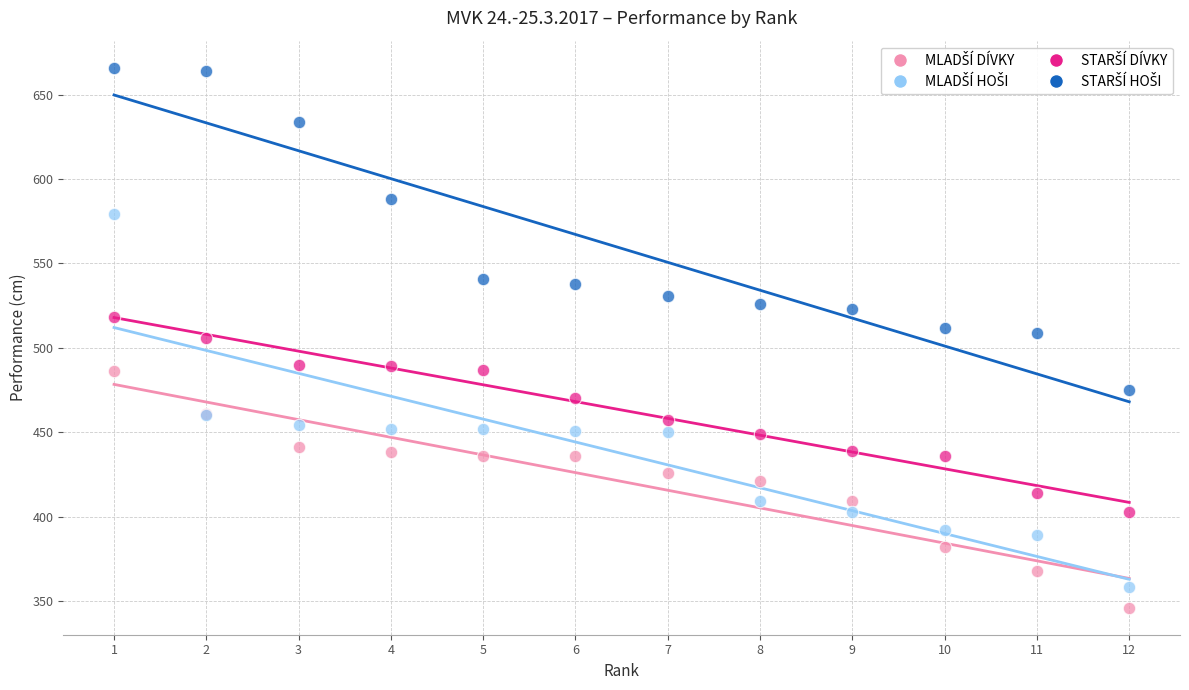

What is the X range (max minus min) for the scatter plot?

11